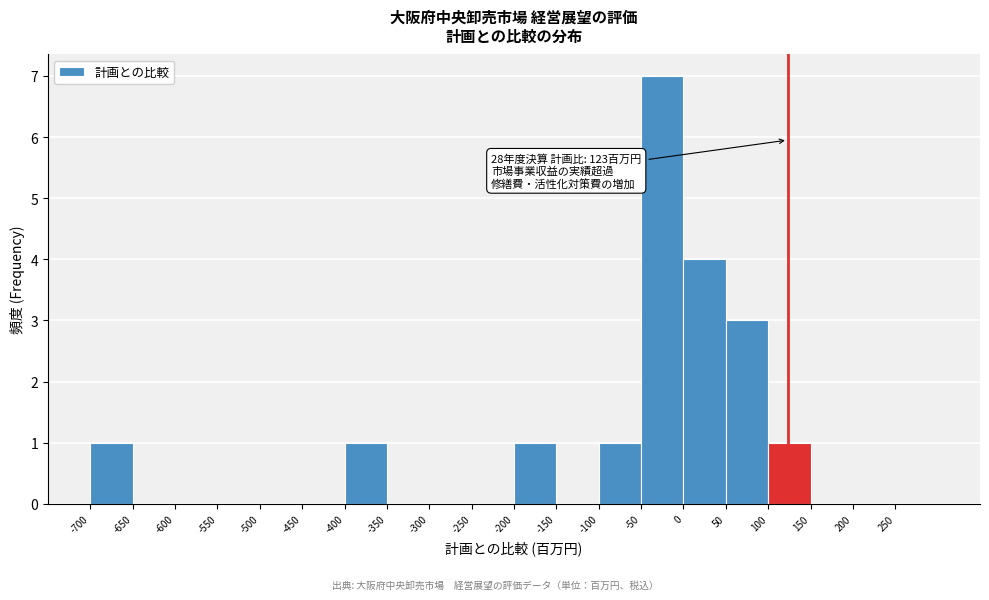

Over which range of the x-axis is the bar tallest?

-50 to 0